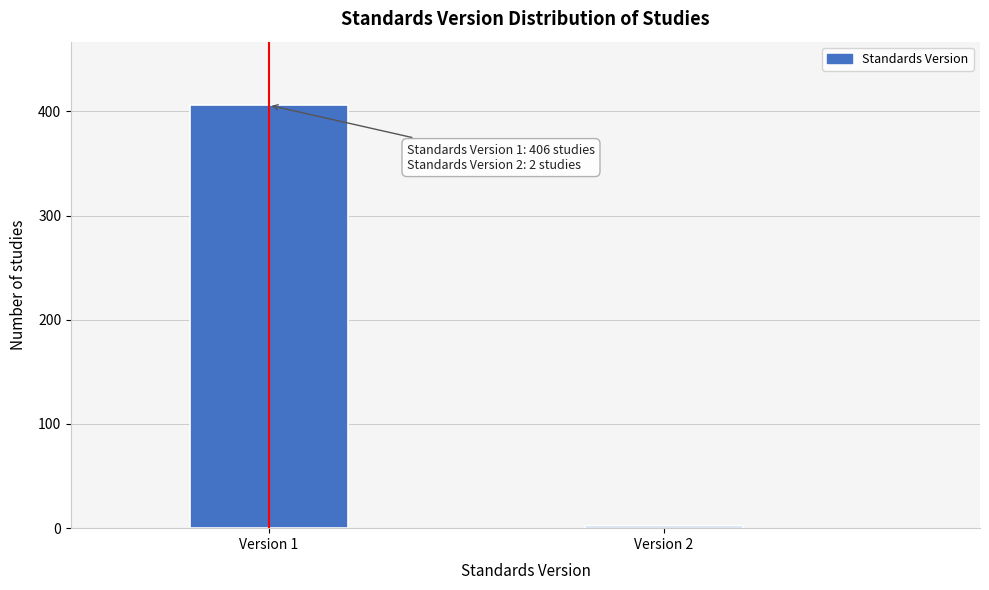

Reading left to right, list all the values displayed in this chart.

Version 1=406	Version 2=2